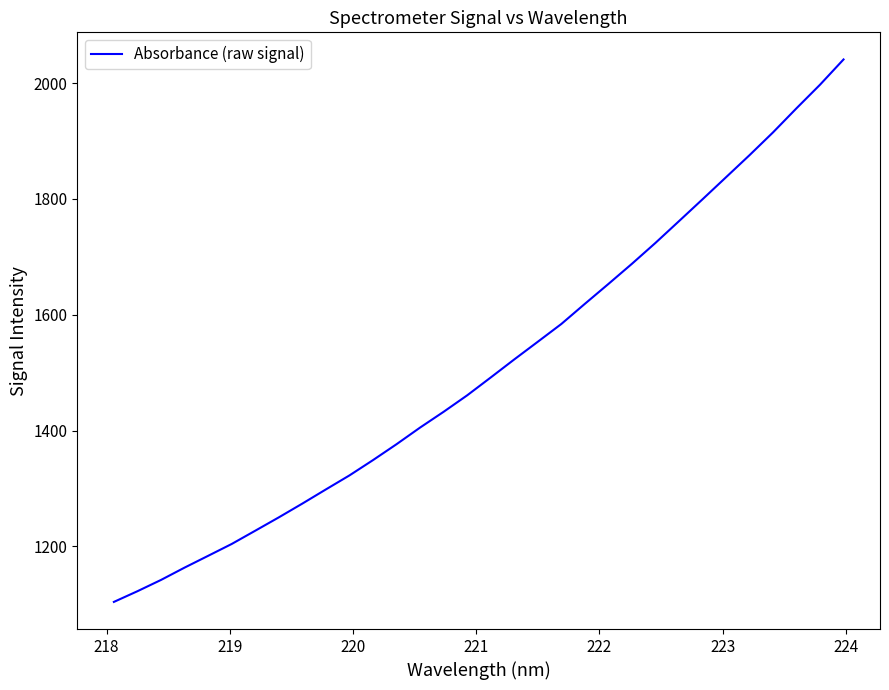

What is the difference between the maximum and minimum values?

936.9